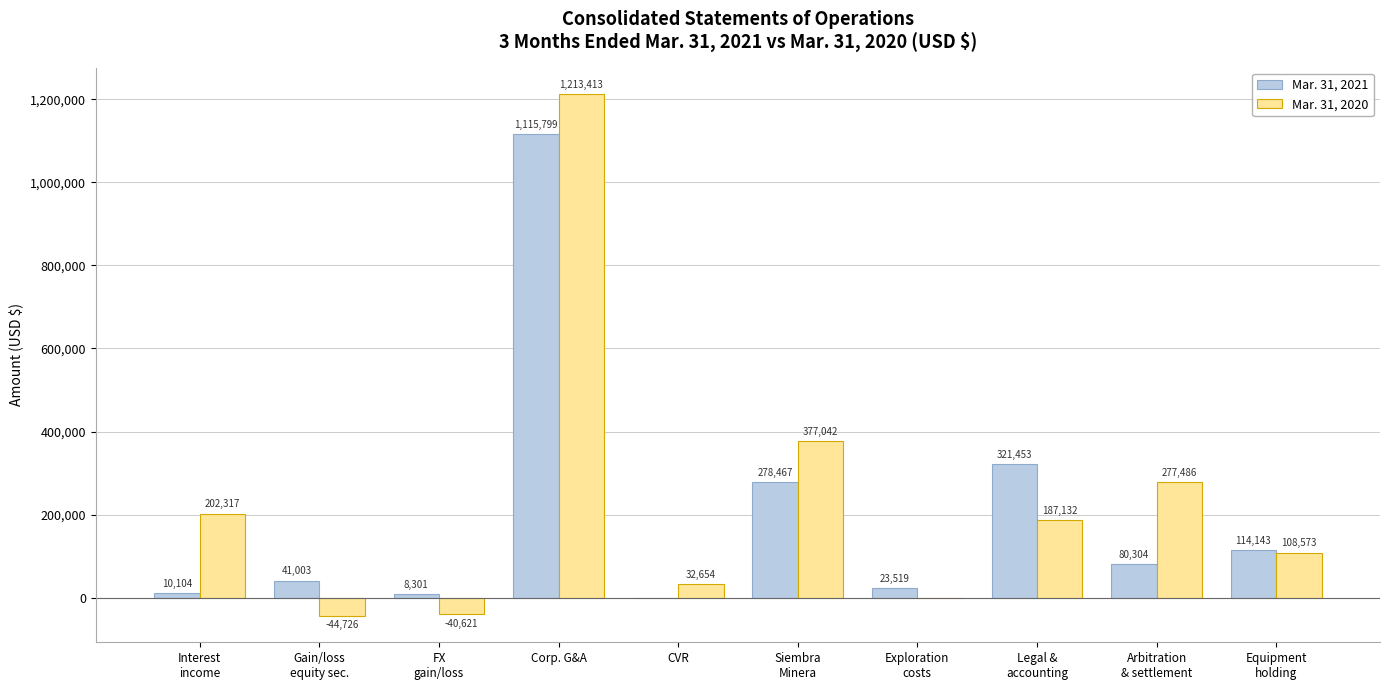

At which label is Mar. 31, 2021 closest to 557899?

Legal &
accounting